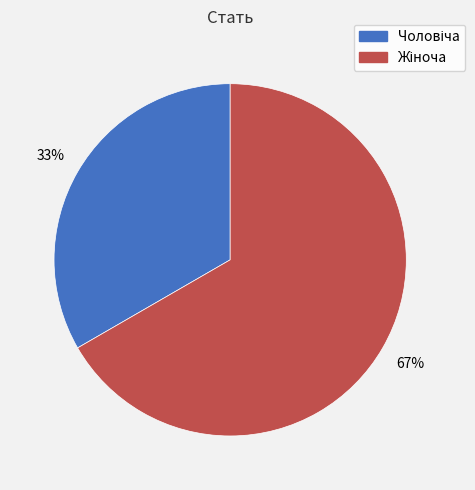

Is there any slice that represents more than half of the pie?

Yes